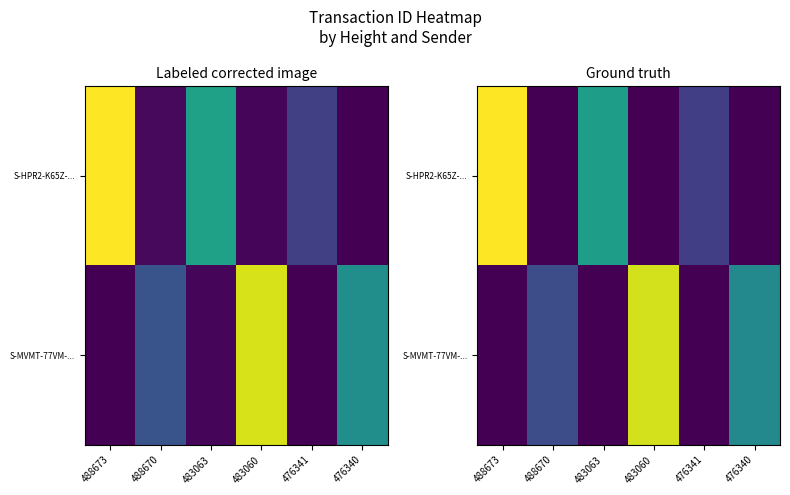

How many values in S-HPR2-K65Z-... are above zero?

3